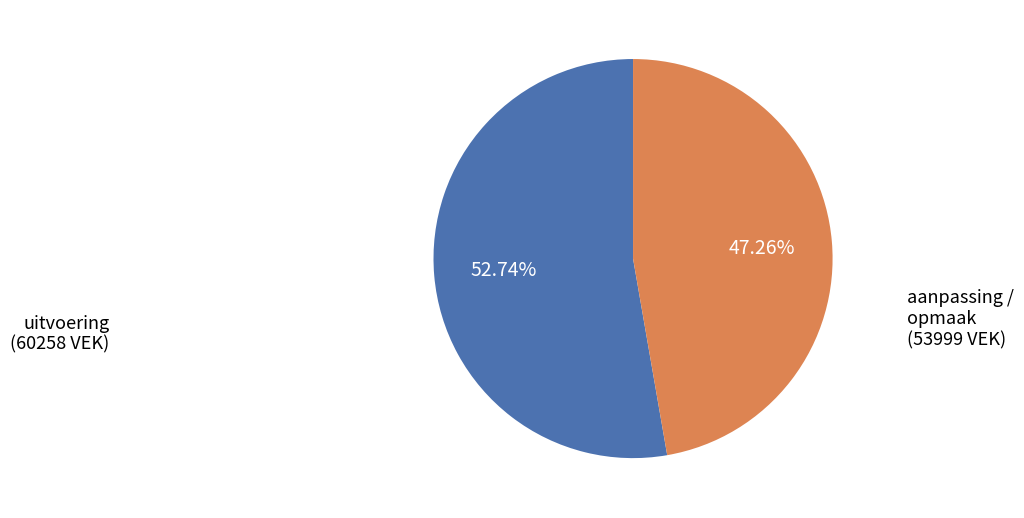

Is there a majority slice in this chart?

Yes